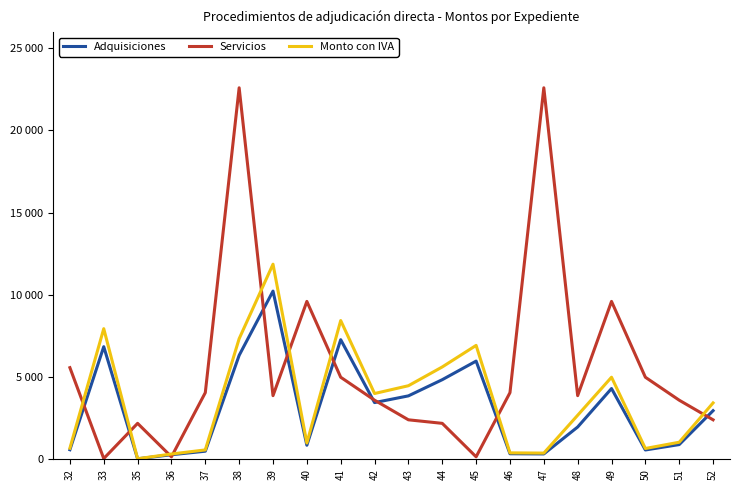

What is the value of the Adquisiciones point at the 4th from the left?

276.2